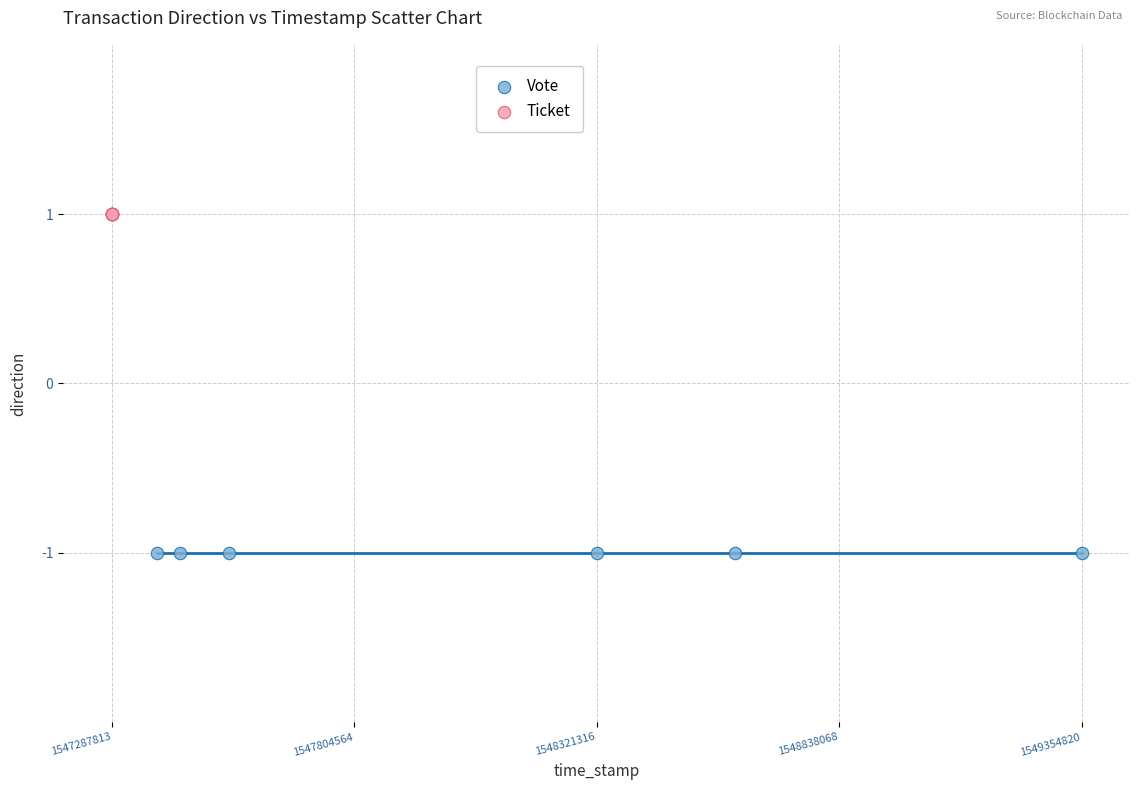

Which series contains the highest Y value?

Ticket